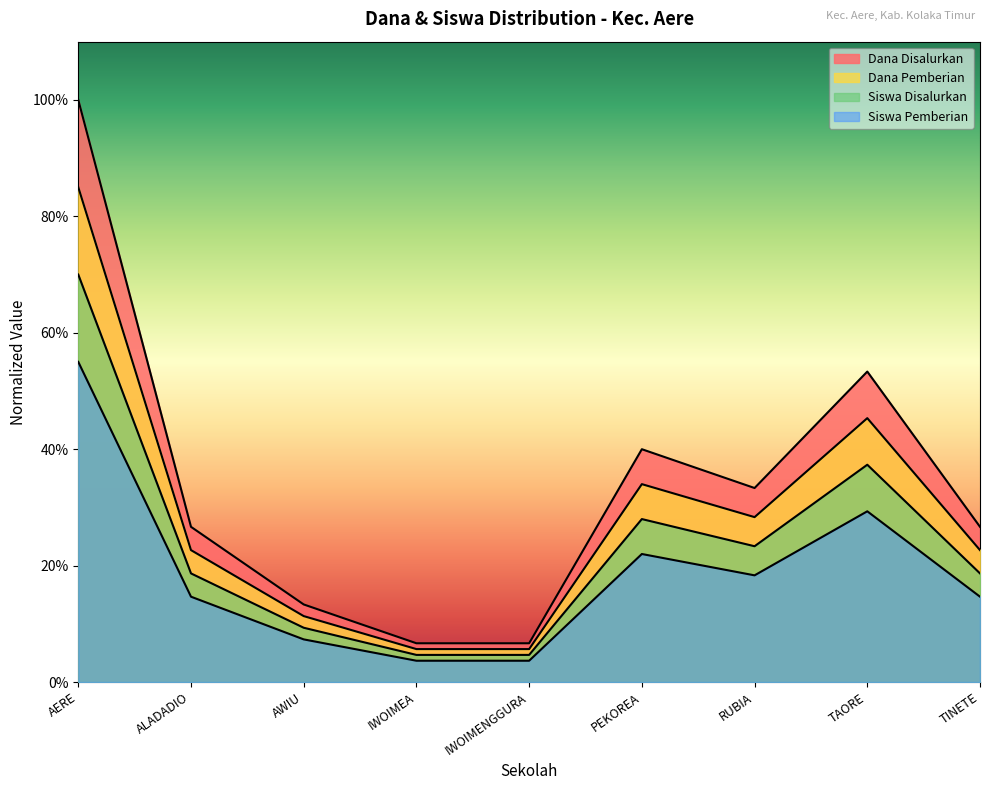

True or false: Siswa Disalurkan has more than 0 points higher than both neighbors.

True